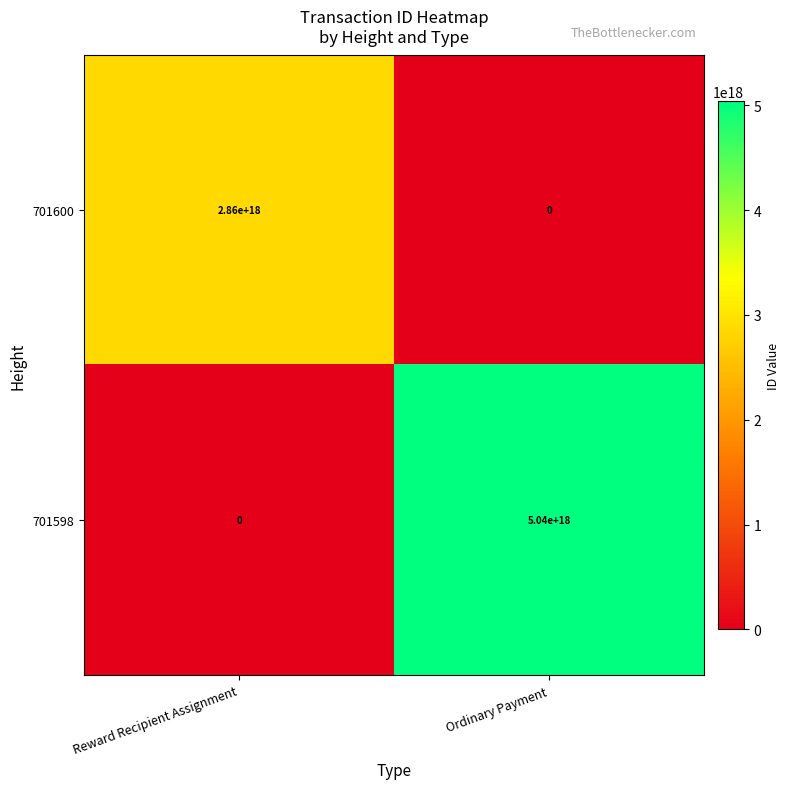

At which category is the sum across all series the highest?

Ordinary Payment